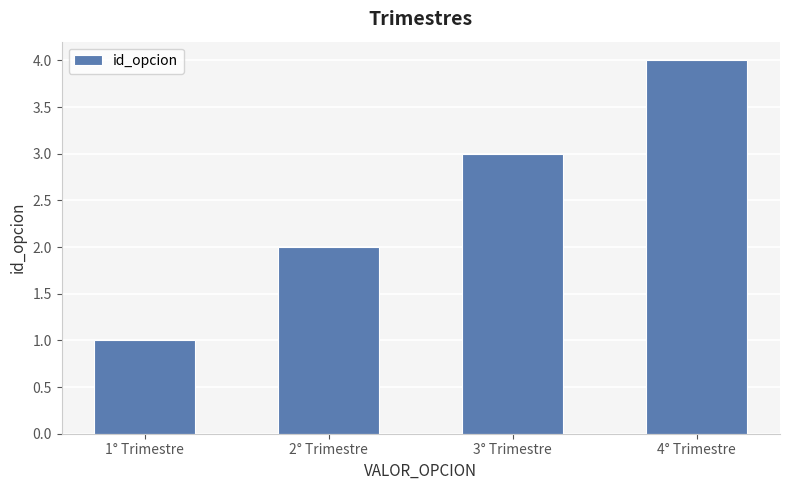

How many bars are there in total?

4